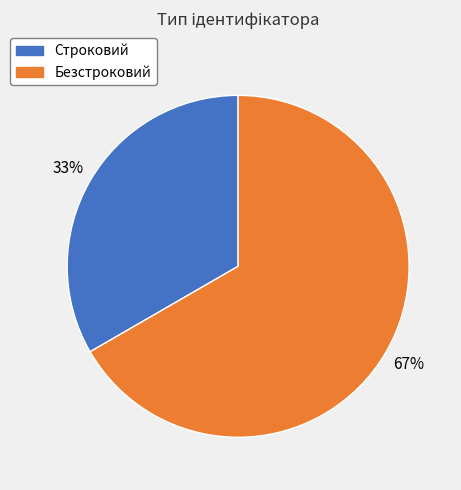

Which slice is the largest?

Безстроковий